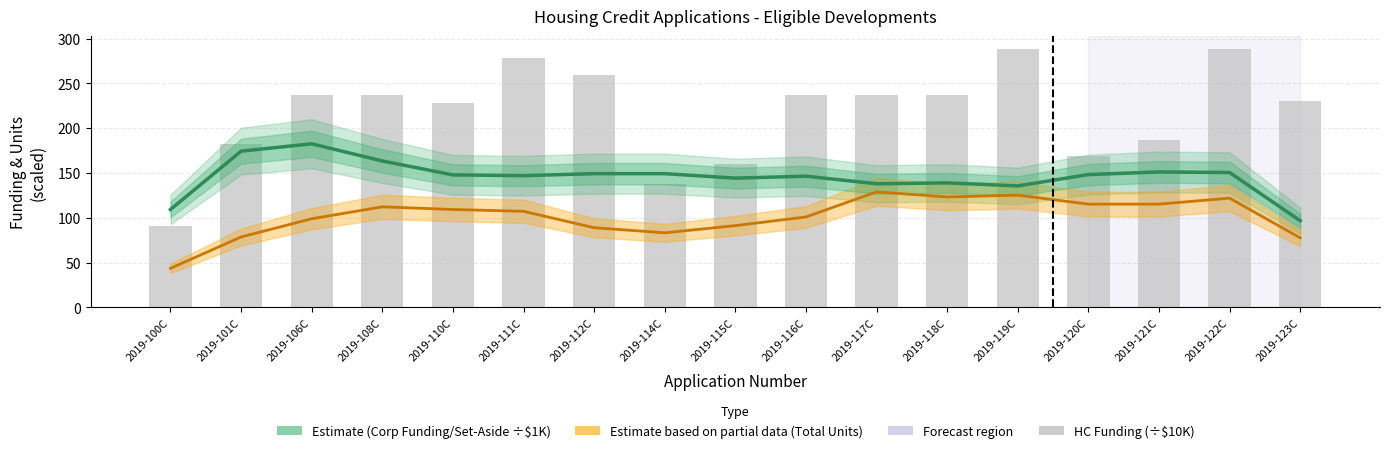

At which label is Corp Funding/Set-Aside (÷$1K) closest to 139?

2019-118C